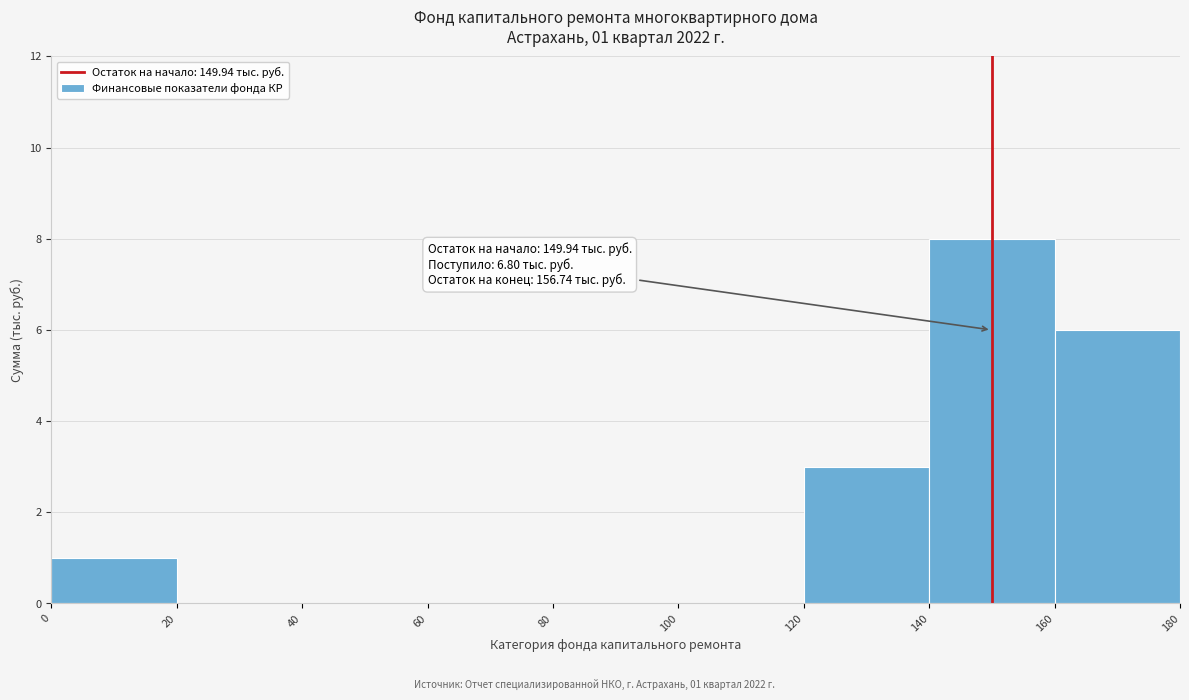

Over which range of the x-axis is the bar tallest?

140 to 160